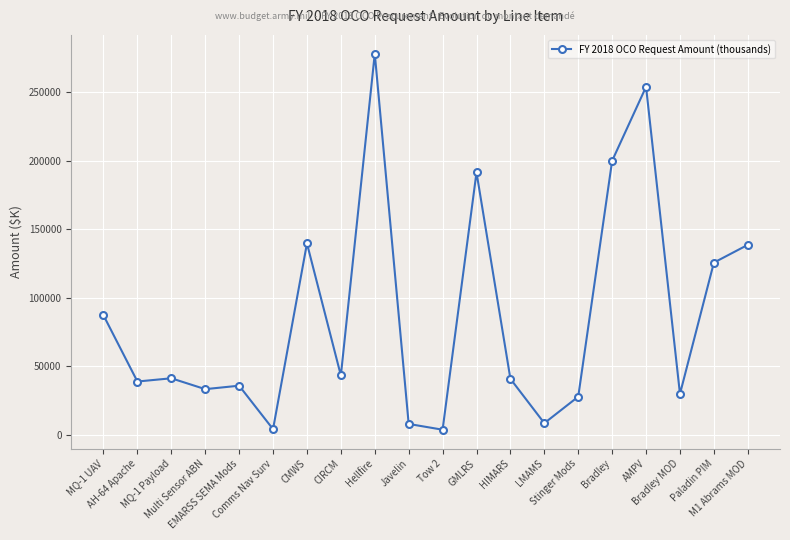

True or false: the data has more than 2 interior local peaks.

True